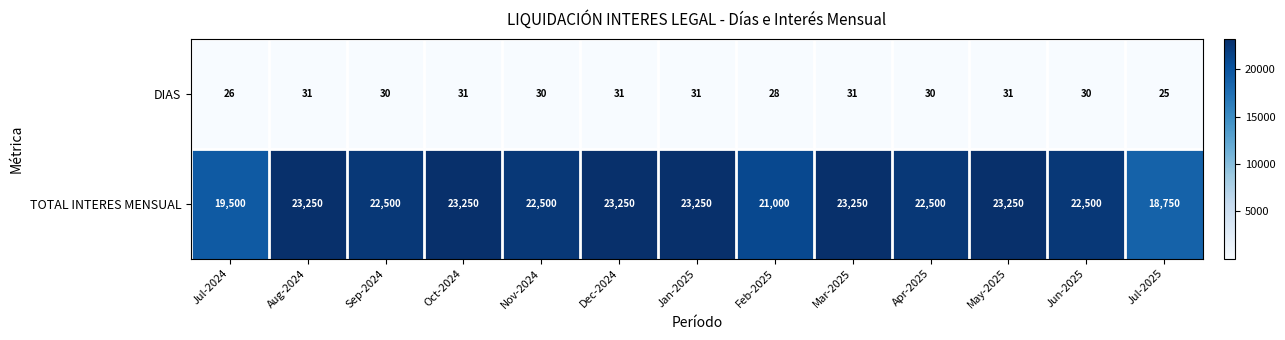

List the series in order of their overall mean, highest first.

TOTAL INTERES MENSUAL, DIAS